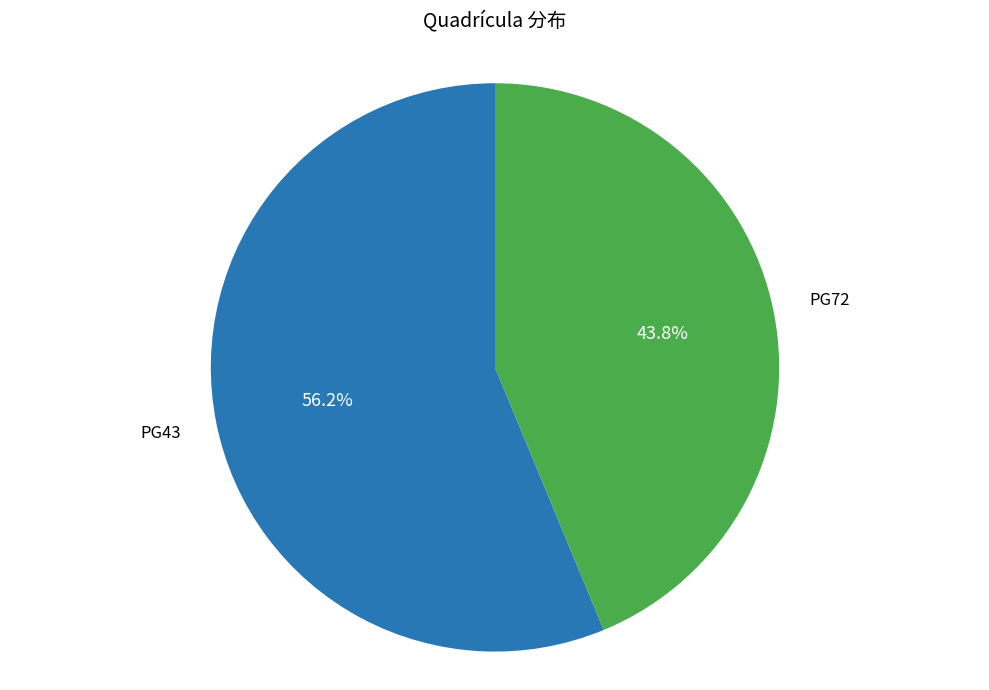

The PG72 slice represents 44% of the pie. True or false?

True